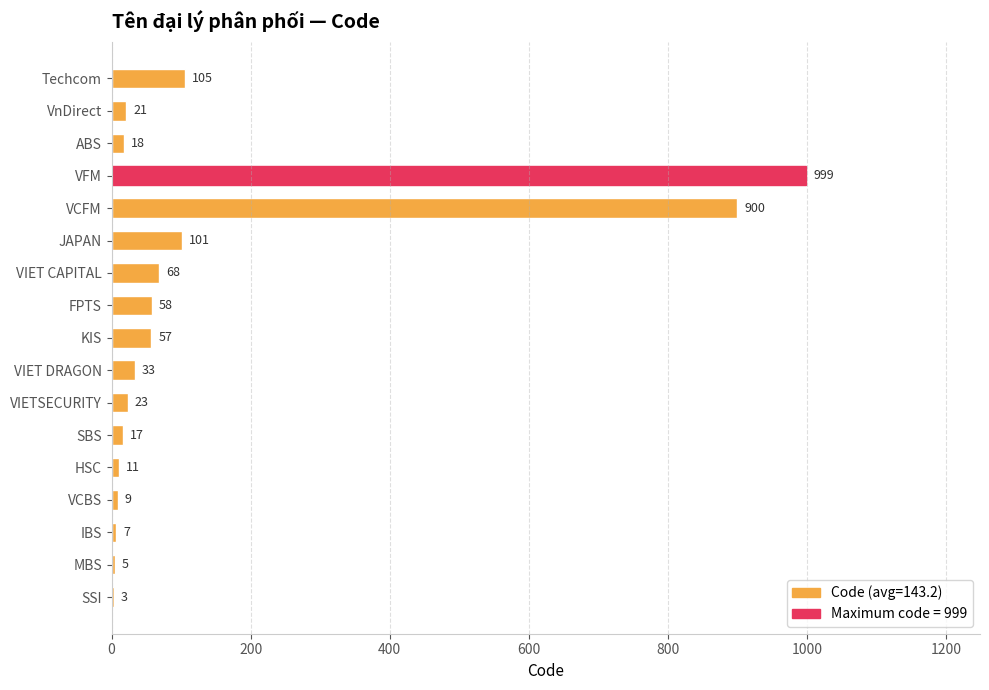

Which category has the highest value across all series?

VFM